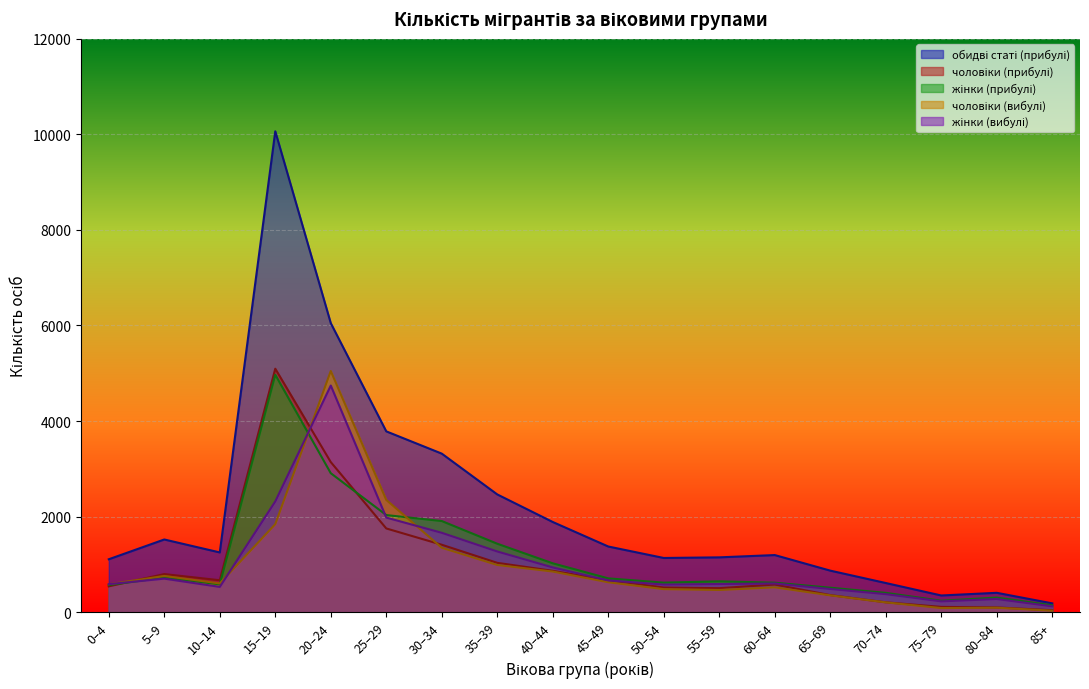

True or false: жінки (вибулі) and чоловіки (вибулі) intersect in this chart.

True